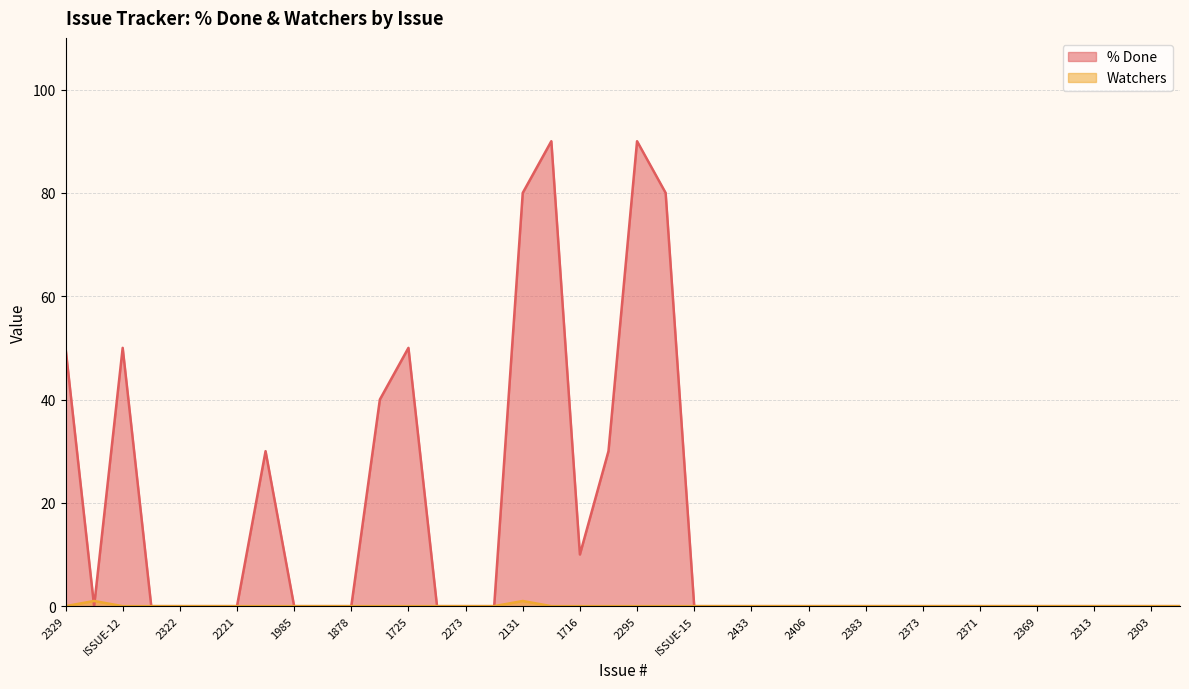

How many distinct data groups are displayed?

2